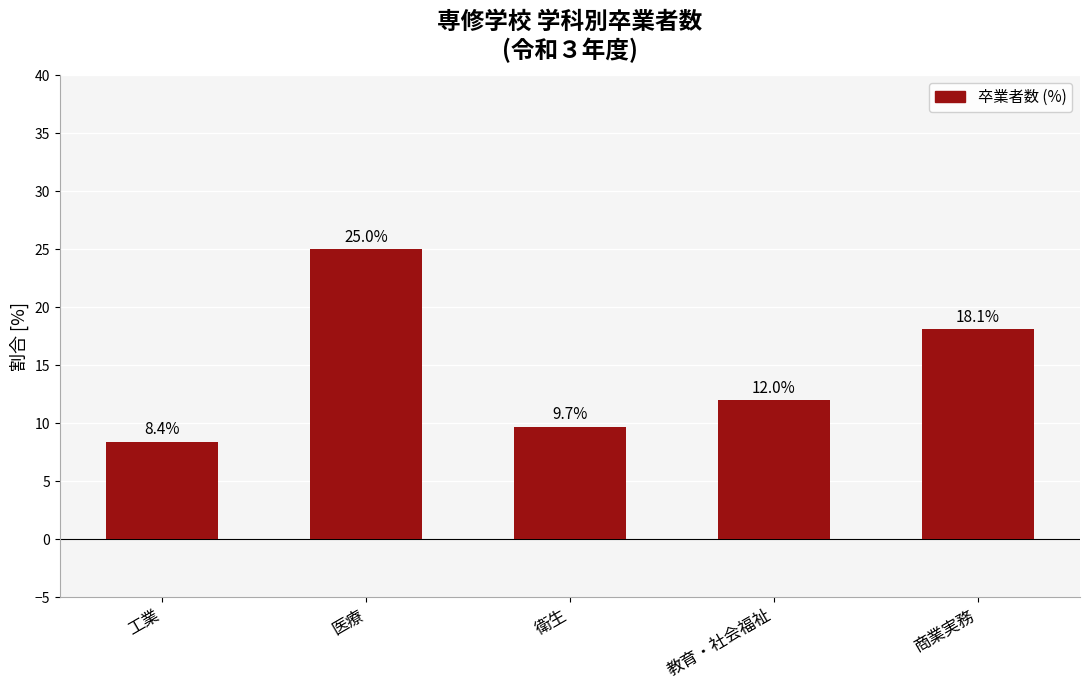

Reading right to left, extract all data points from this chart.

商業実務=18.1	教育・社会福祉=12.0	衛生=9.7	医療=25.0	工業=8.4